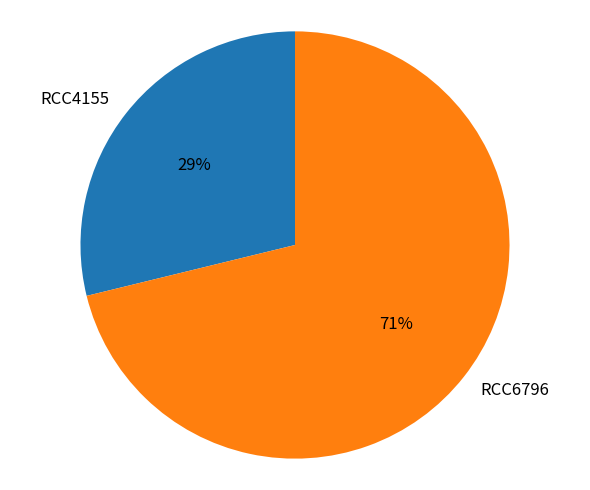

The RCC6796 slice represents 71% of the pie. True or false?

True